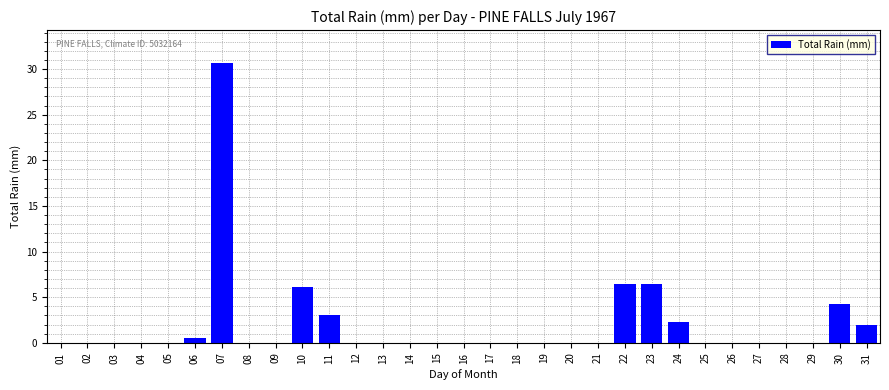

Which category has the highest value across all series?

07